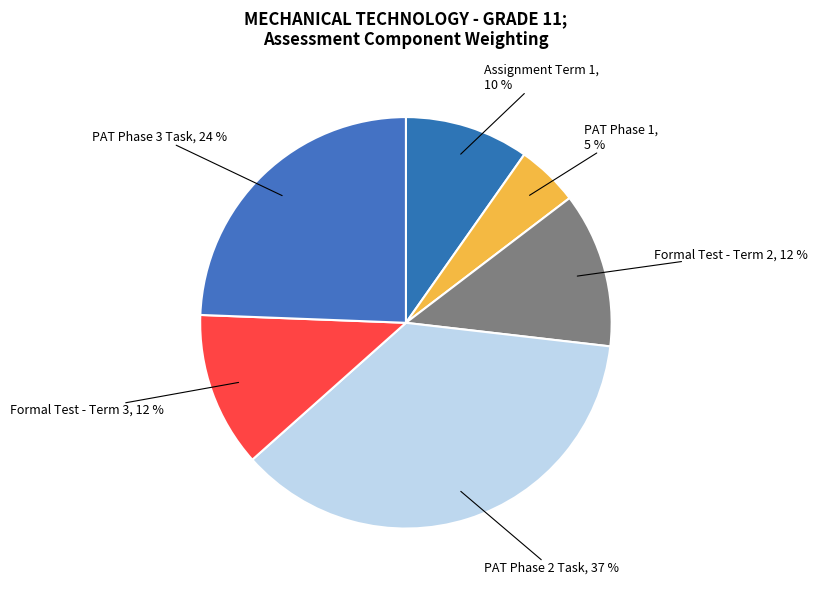

To the nearest percent, what is the difference between the largest and smallest slice percentages?

32%